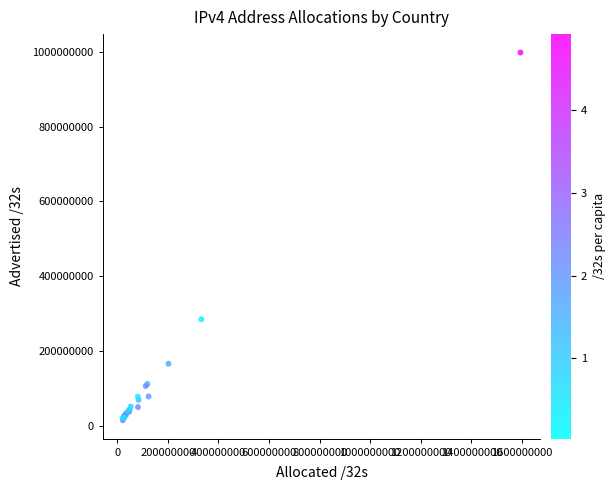

What Y value in the scatter plot is closest to 506662320?

285038592